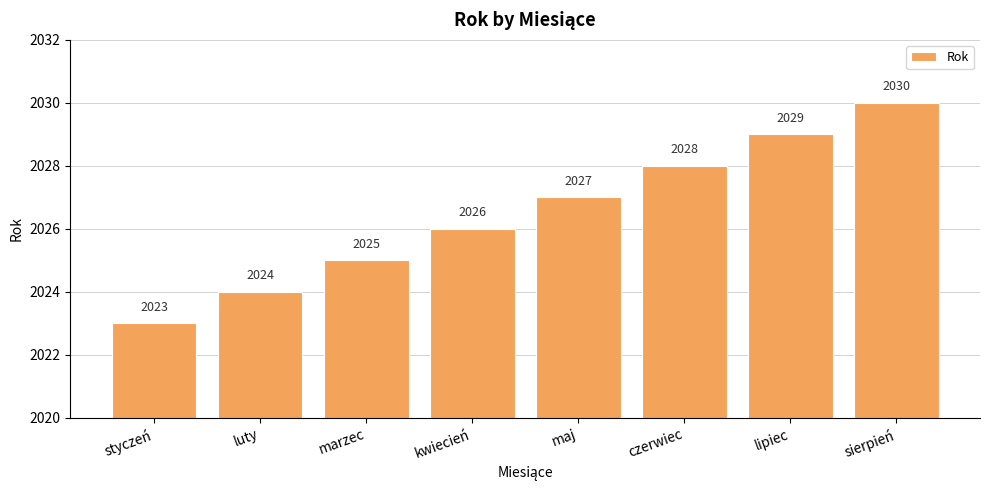

What is the approximate value at czerwiec?

2028